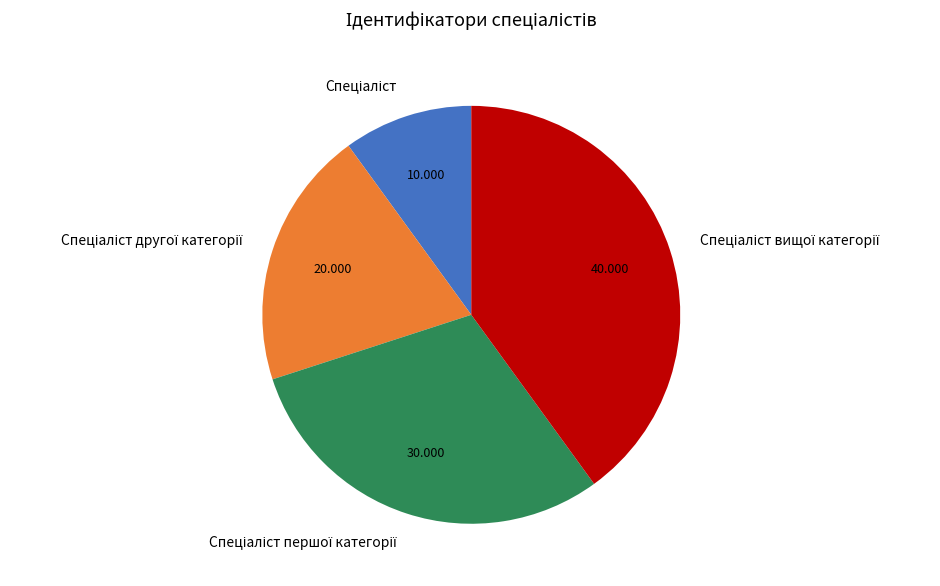

Is there a majority slice in this chart?

No